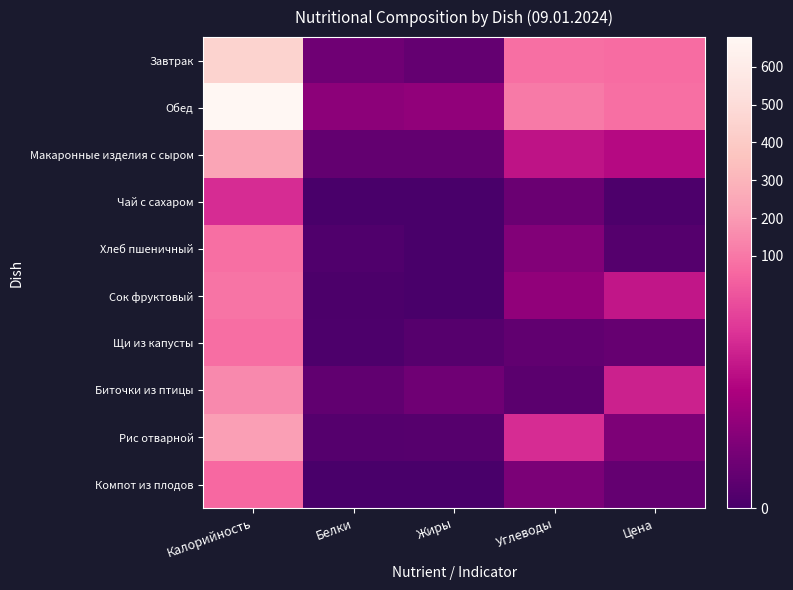

Which has a higher value, Углеводы or Белки?

Углеводы